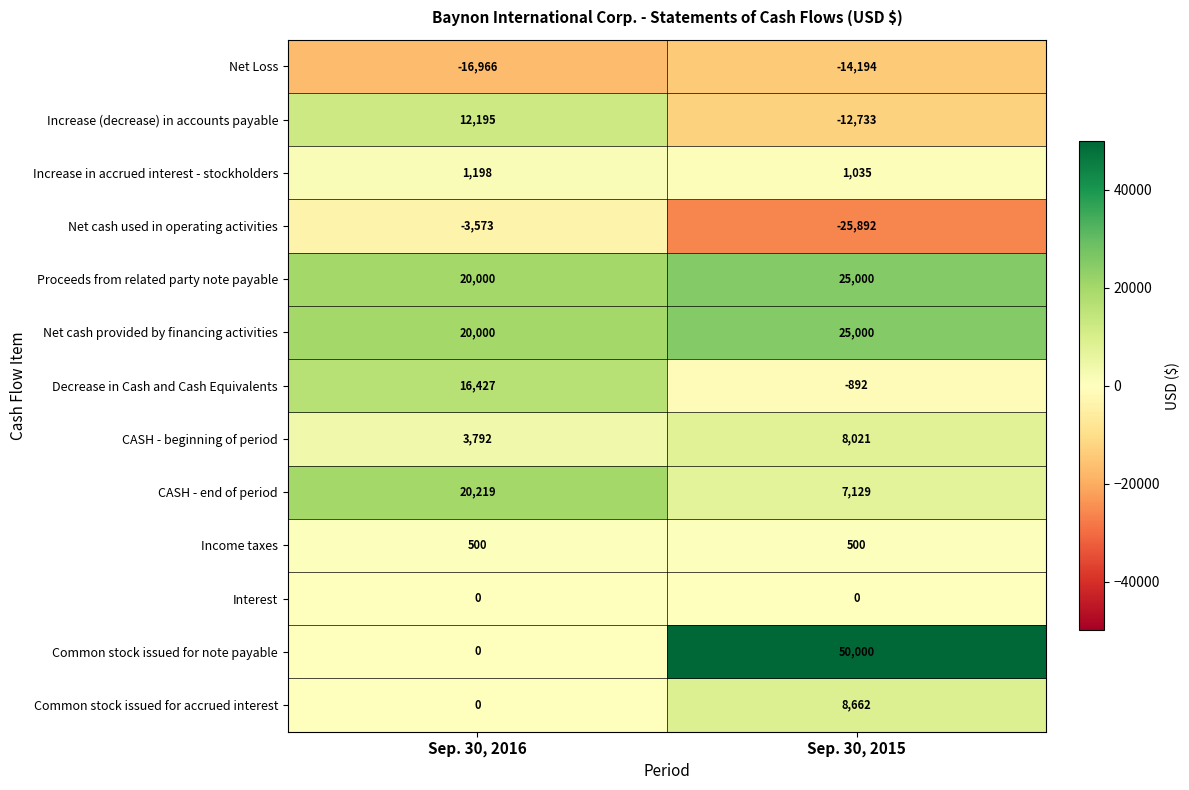

The Interest series shows 0 at Sep. 30, 2016. True or false?

True